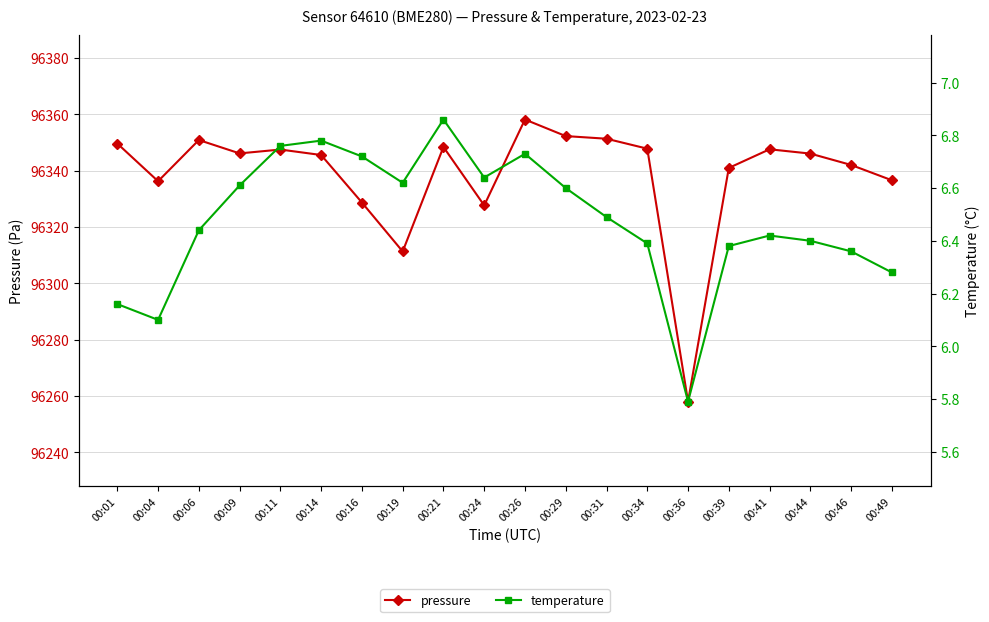

The pressure series shows 96347.5 at 00:11. True or false?

True